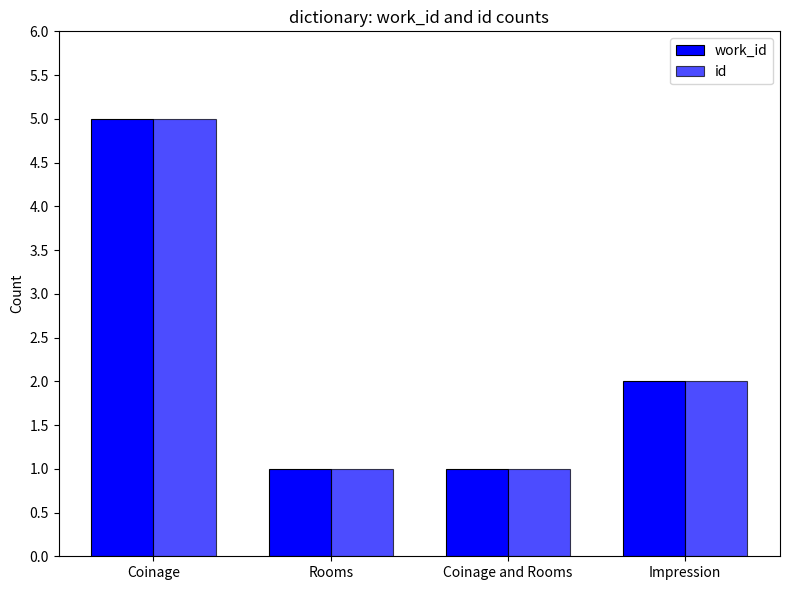

True or false: id has a value of 1 at Coinage and Rooms.

True